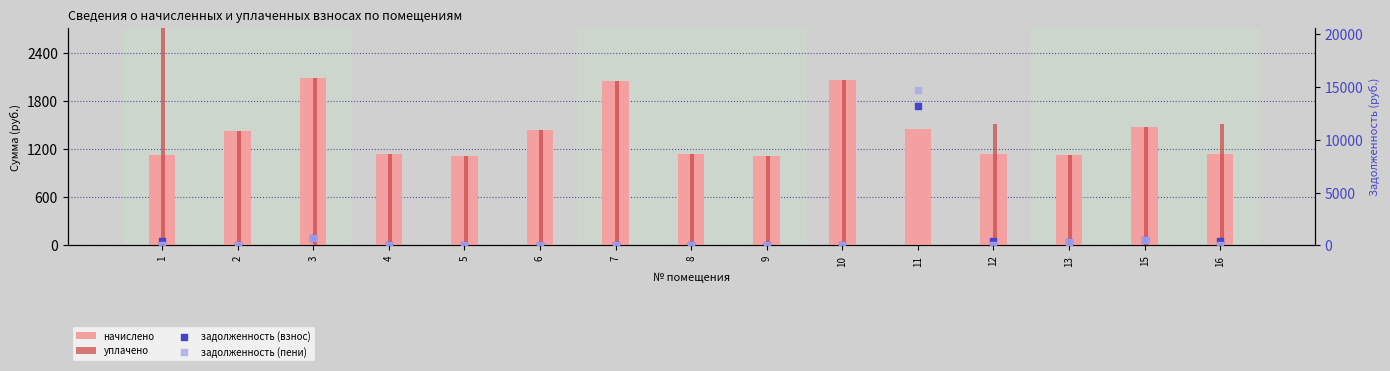

Which series contains the highest Y value?

задолженность (пени)